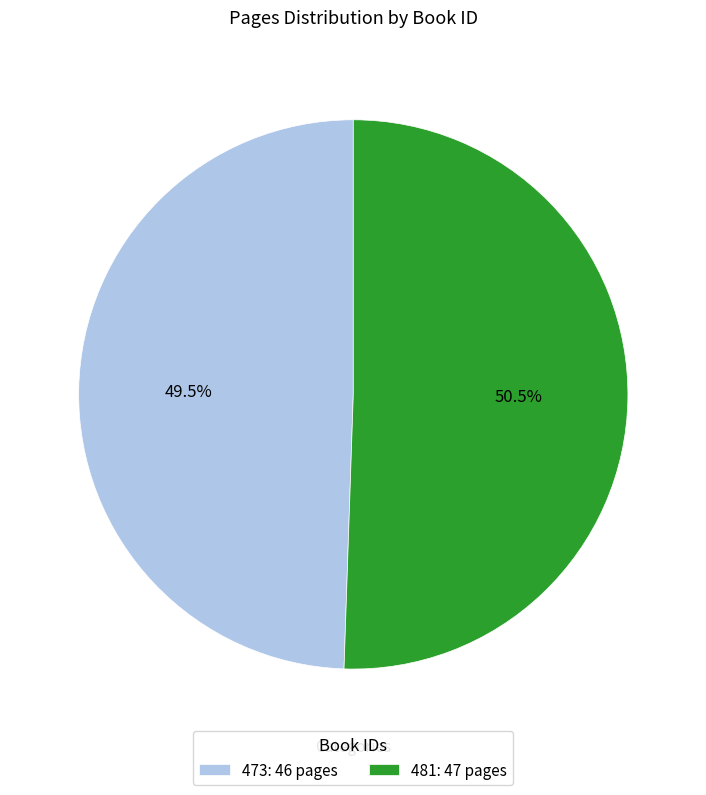

What is the smallest slice in the pie chart?

473